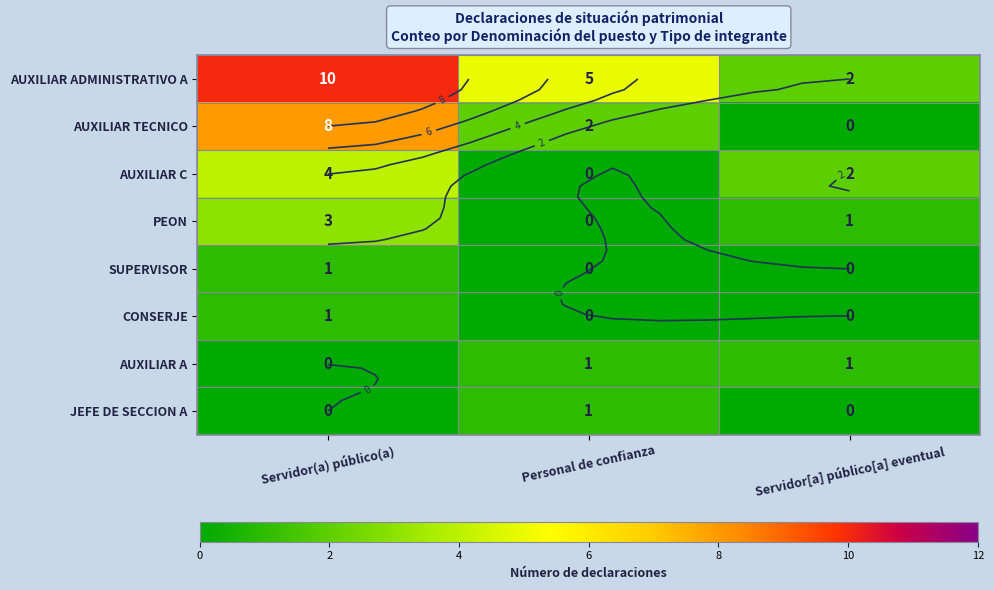

What is the sum of all AUXILIAR TECNICO values?

10